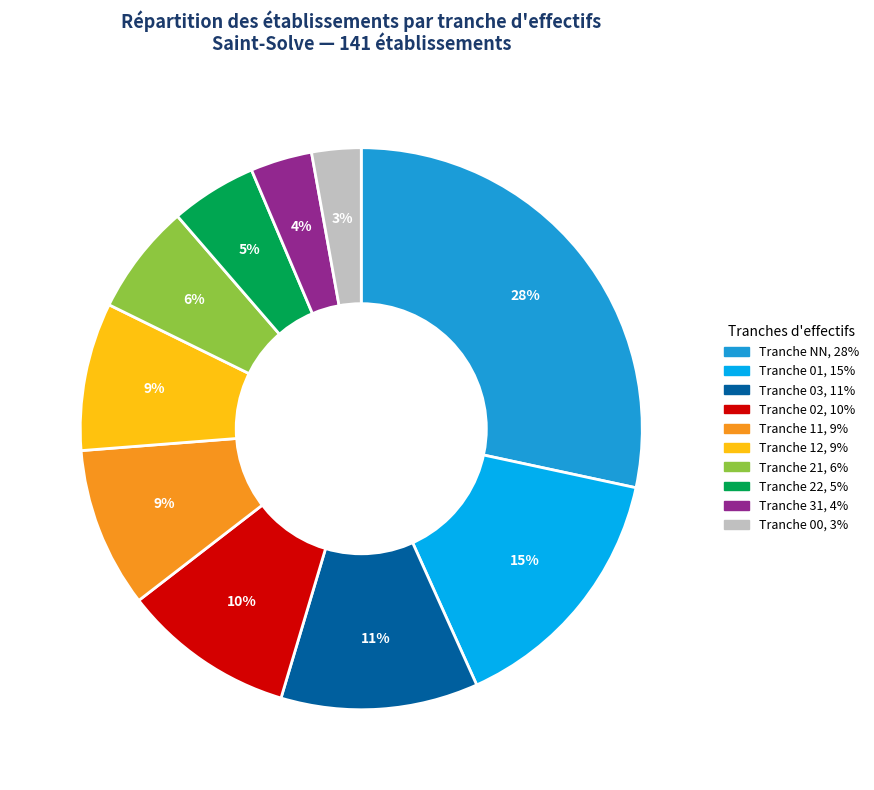

What is the largest slice in the pie chart?

NN